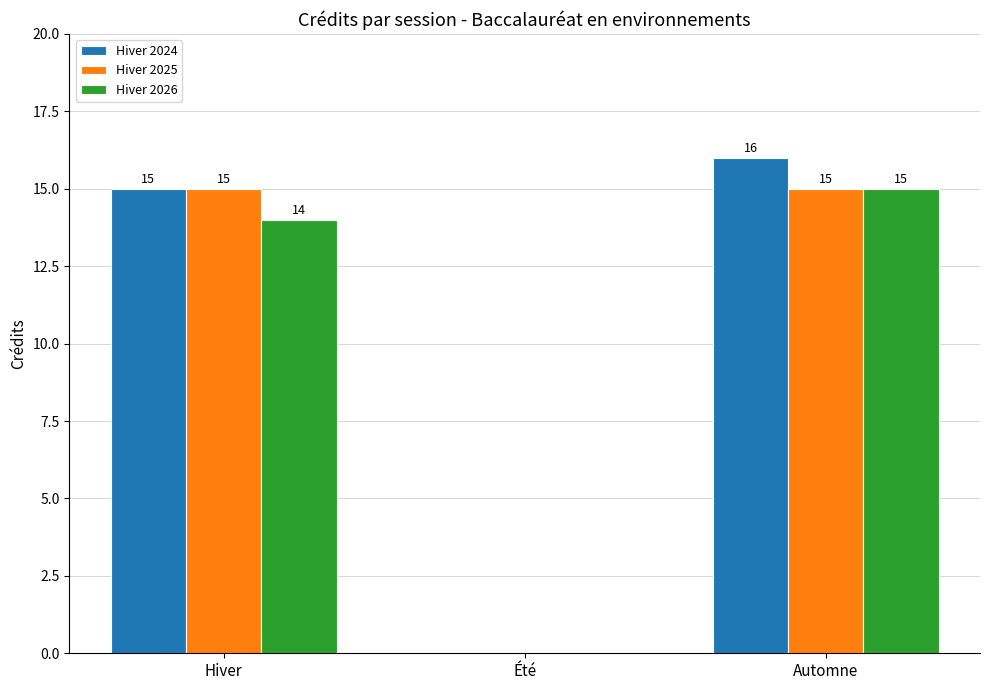

Is the value of Hiver 2025 at Hiver greater than the value of Hiver 2024 at Automne?

No